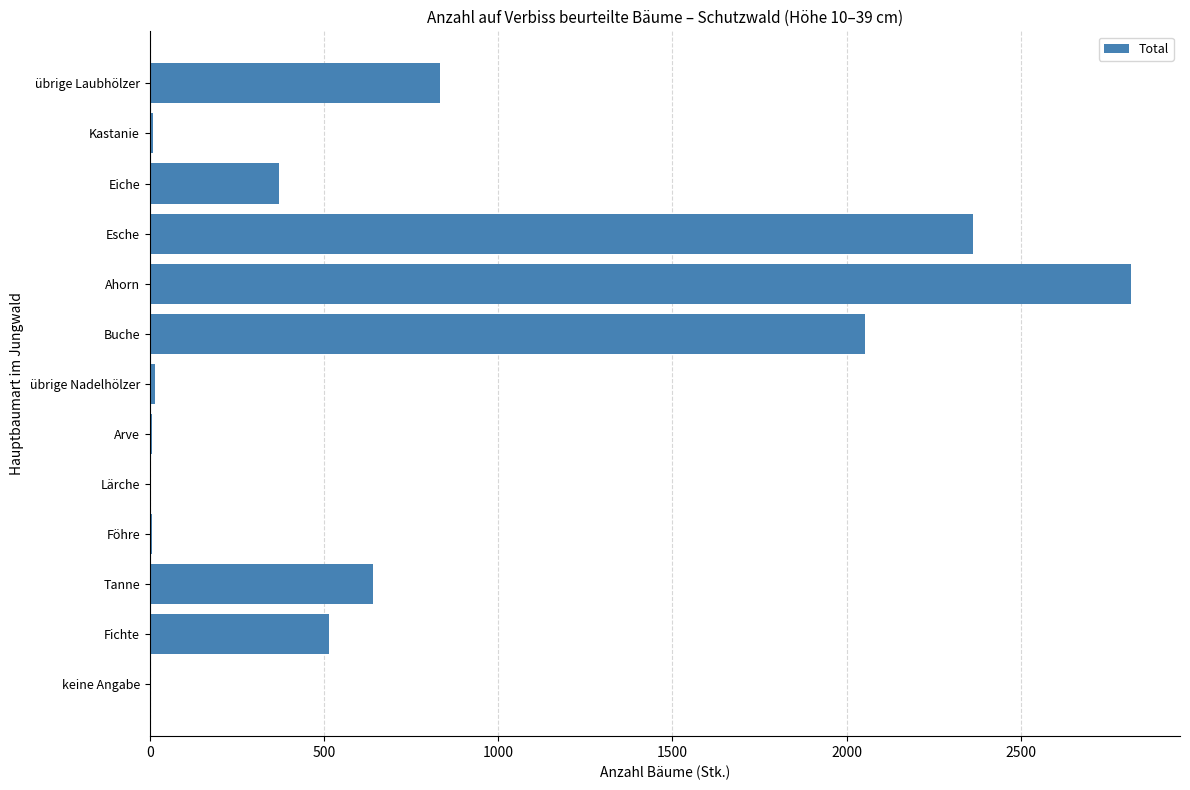

How many series are shown in this chart?

1